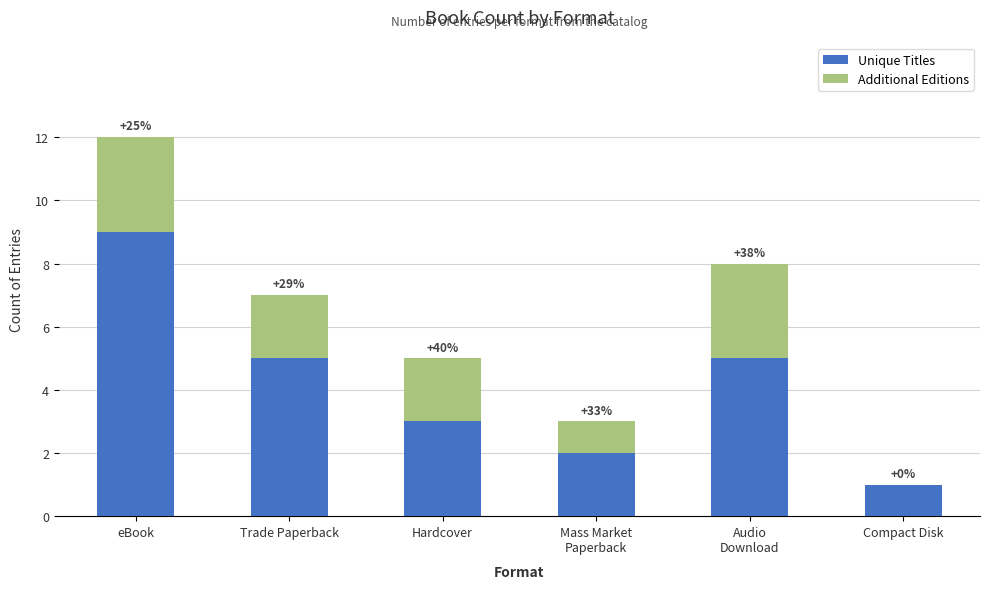

Rank the series at Trade Paperback from highest to lowest value.

Unique Titles, Additional Editions